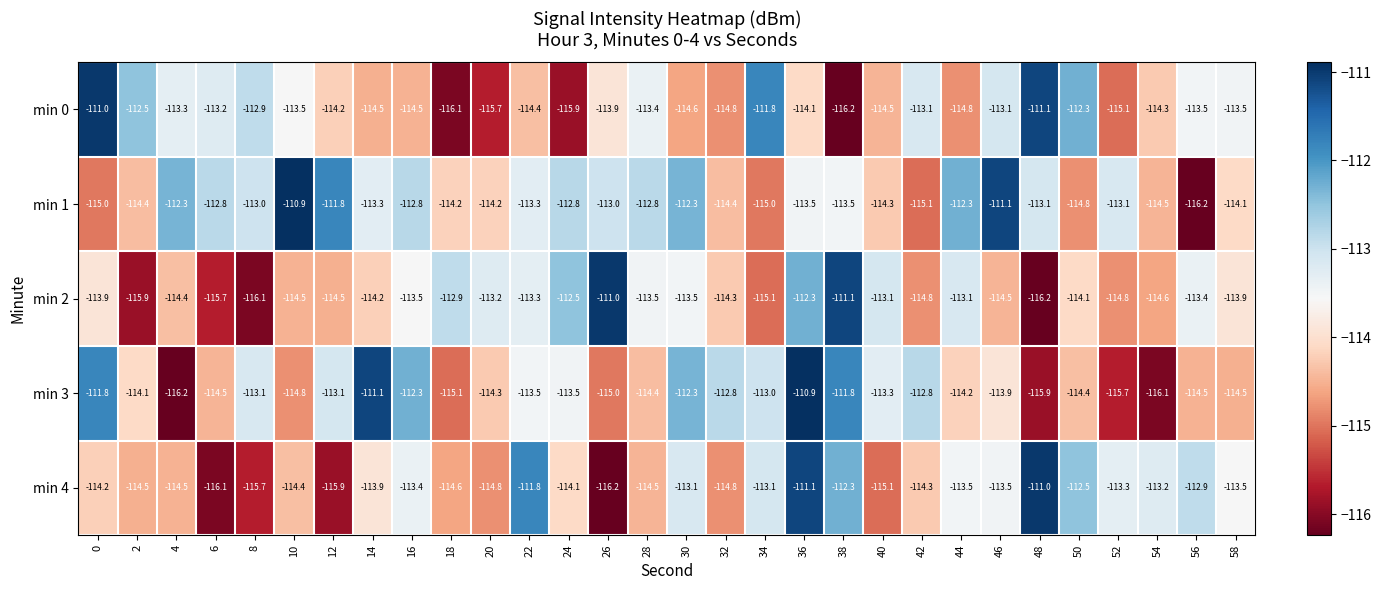

At which category is the sum across all series the highest?

36